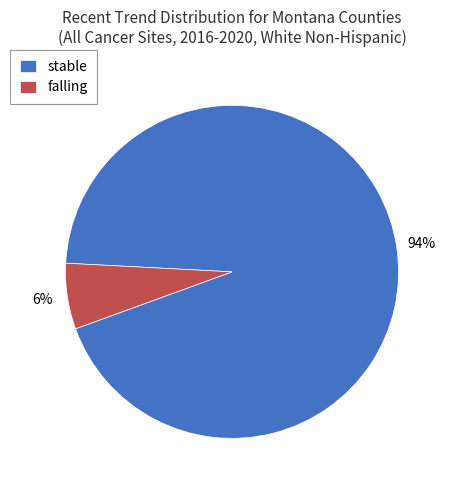

To the nearest percent, what is the average slice percentage?

50%